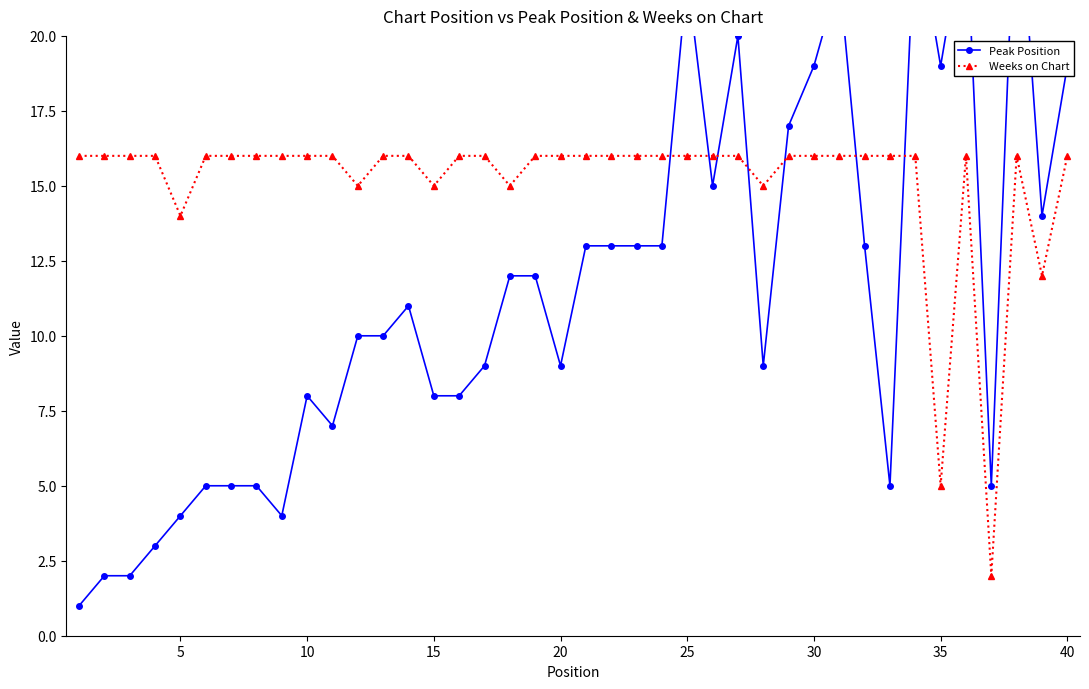

True or false: Weeks on Chart has a value of 26 at 15.

False